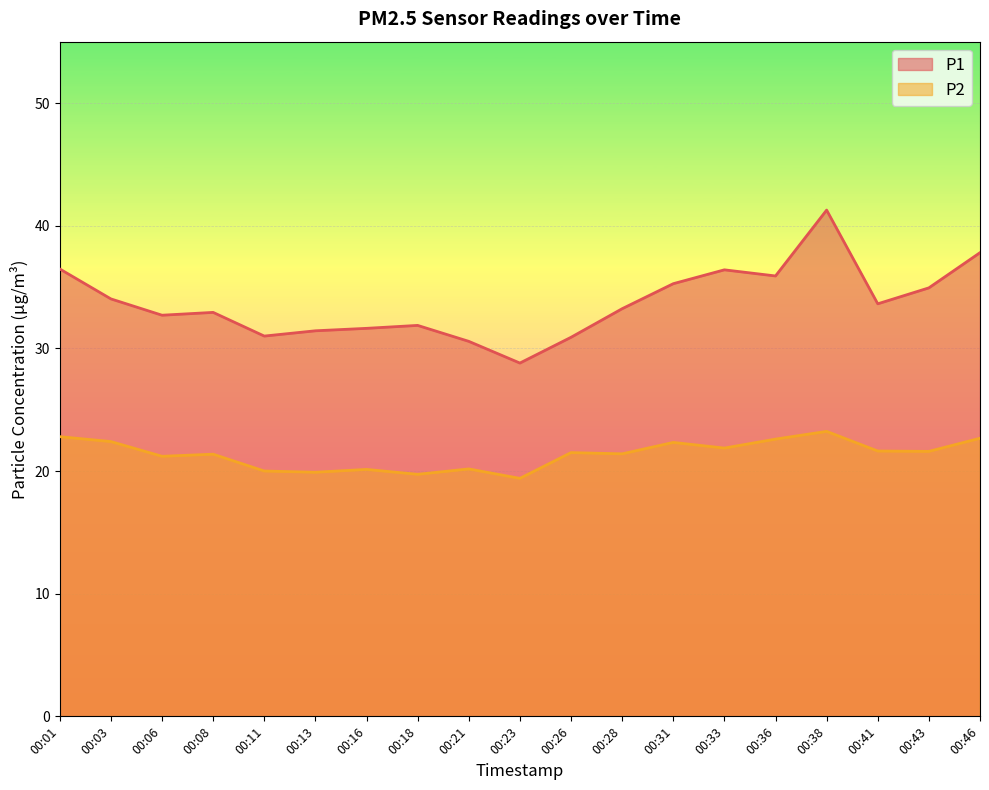

Reading left to right, transcribe all the data shown in this chart.

P1: 00:01=36.5	00:03=34.0	00:06=32.7	00:08=32.9	00:11=31.0	00:13=31.4	00:16=31.6	00:18=31.9	00:21=30.6	00:23=28.8	00:26=30.9	00:28=33.2	00:31=35.3	00:33=36.4	00:36=35.9	00:38=41.3	00:41=33.6	00:43=34.9	00:46=37.8
P2: 00:01=22.8	00:03=22.4	00:06=21.2	00:08=21.4	00:11=20.0	00:13=19.9	00:16=20.1	00:18=19.7	00:21=20.2	00:23=19.4	00:26=21.5	00:28=21.4	00:31=22.3	00:33=21.9	00:36=22.6	00:38=23.2	00:41=21.6	00:43=21.6	00:46=22.7